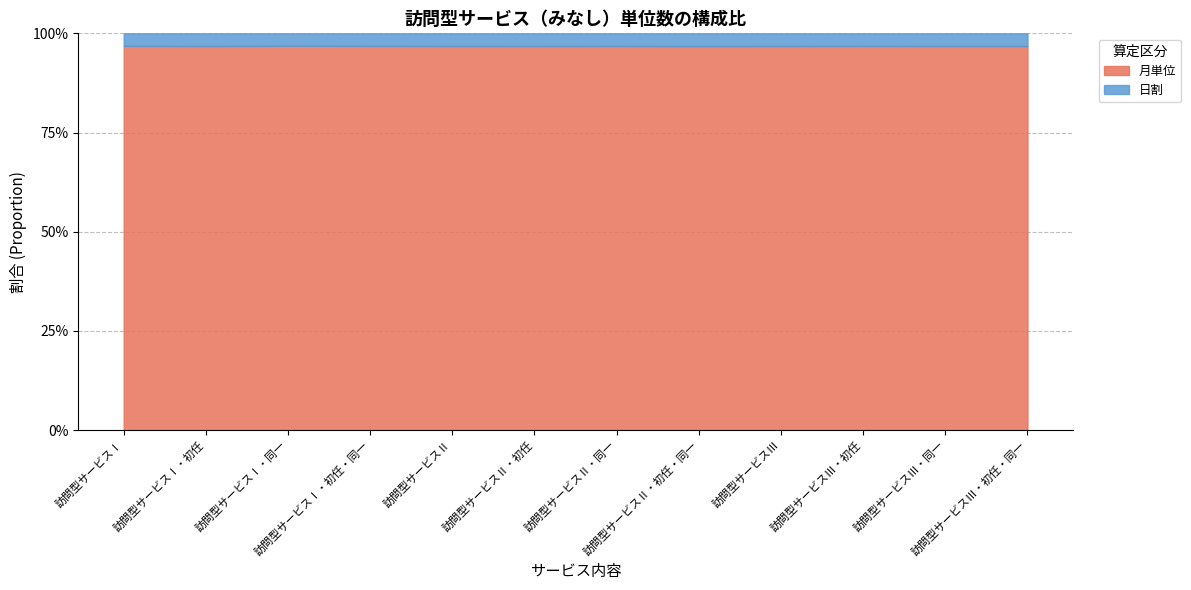

True or false: 日割 and 月単位 cross at least once.

False